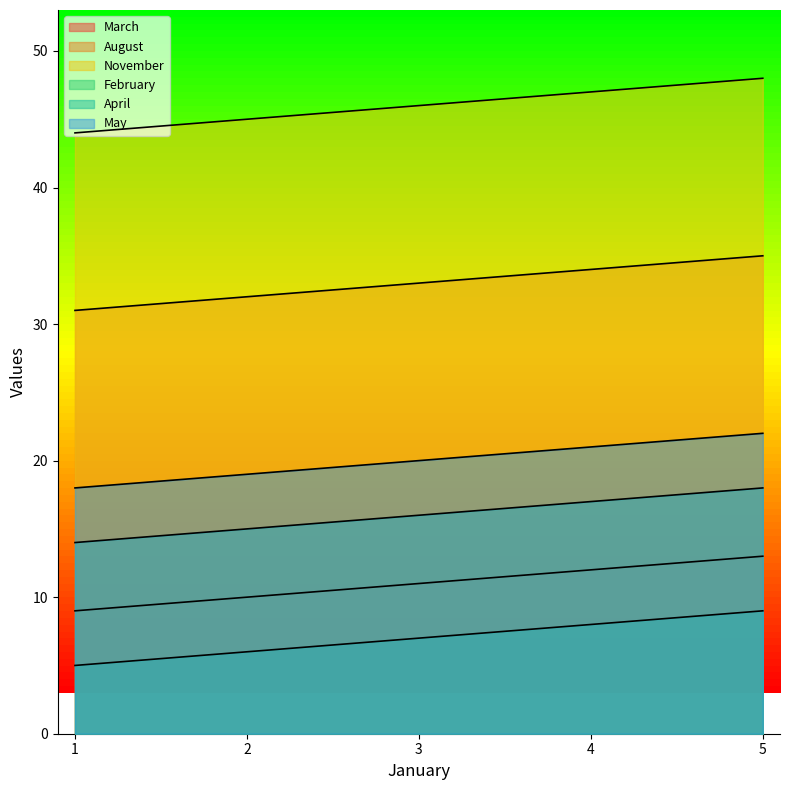

Reading left to right, what are all the values shown in this chart?

March: 9	10	11	12	13
August: 31	32	33	34	35
November: 44	45	46	47	48
February: 5	6	7	8	9
April: 14	15	16	17	18
May: 18	19	20	21	22